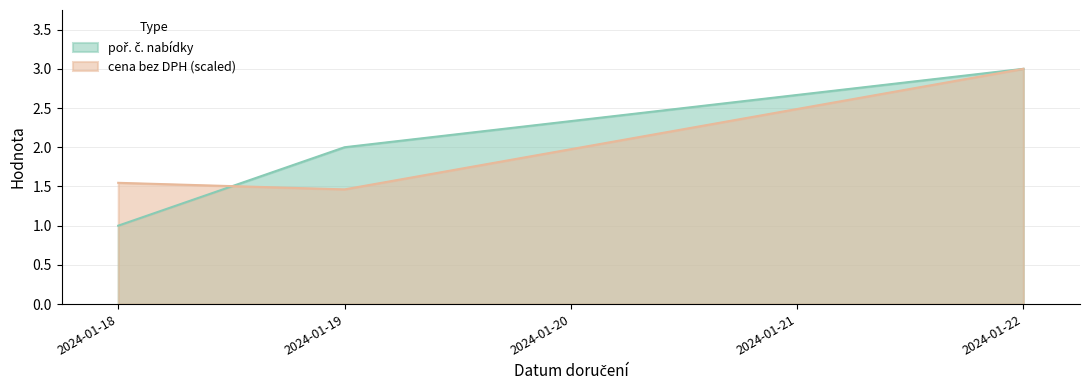

Where is poř. č. nabídky nearest to the value 2?

2024-01-19